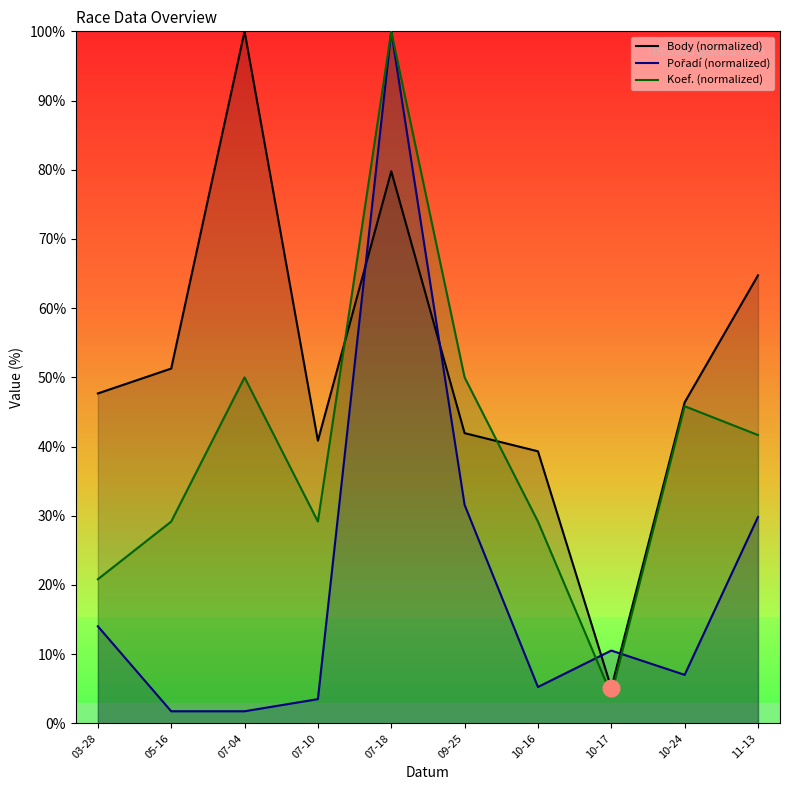

Does the chart display data point markers on the line(s)?

No